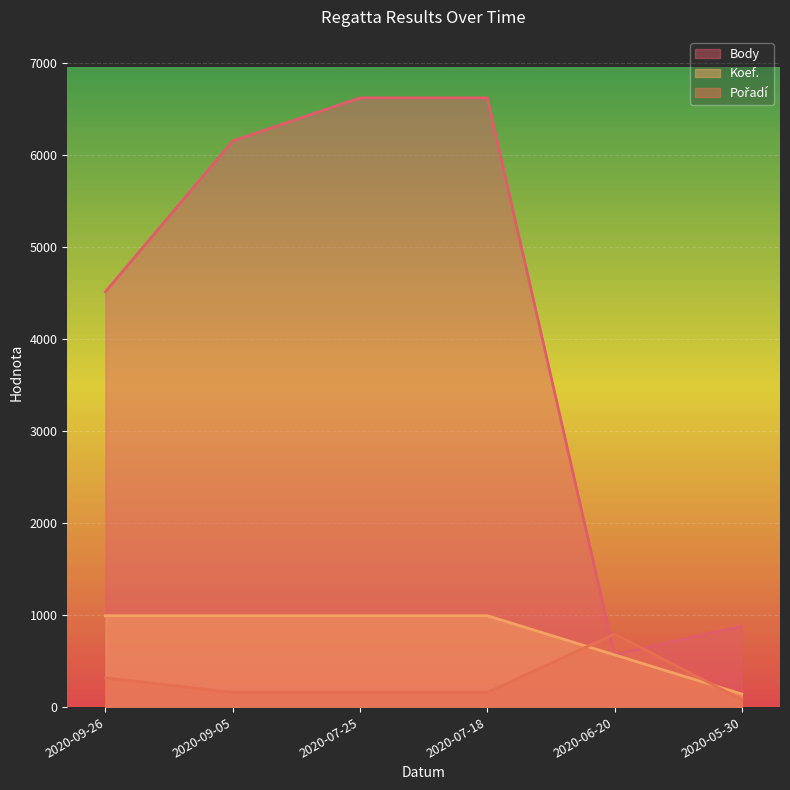

True or false: Pořadí and Koef. intersect in this chart.

True